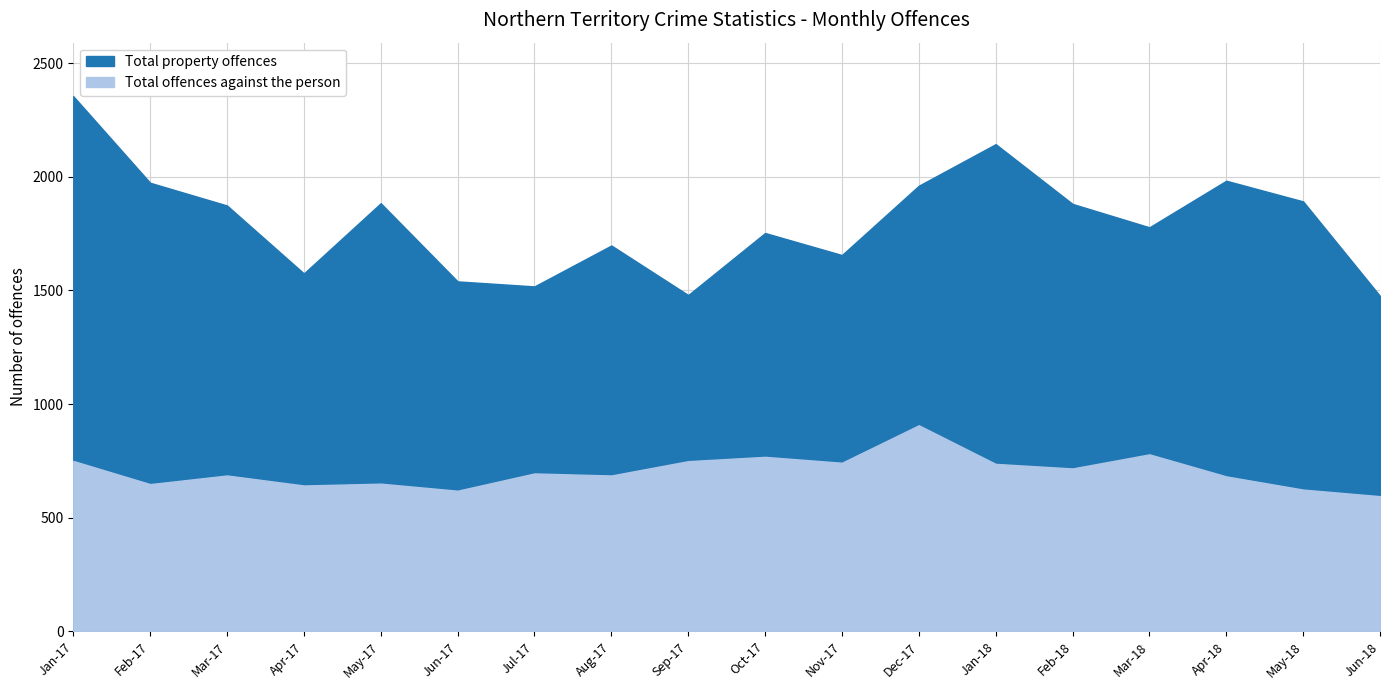

What is the value of the Total property offences point at the 12th from the left?

1961